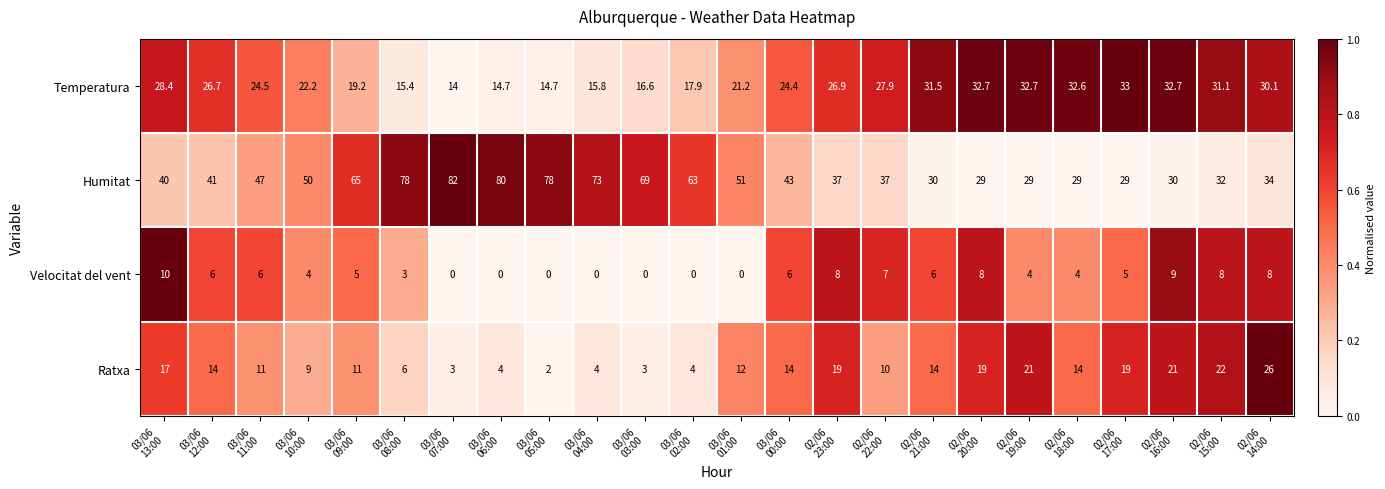

What is the difference between the highest and lowest values at 02/06
15:00?

24.0